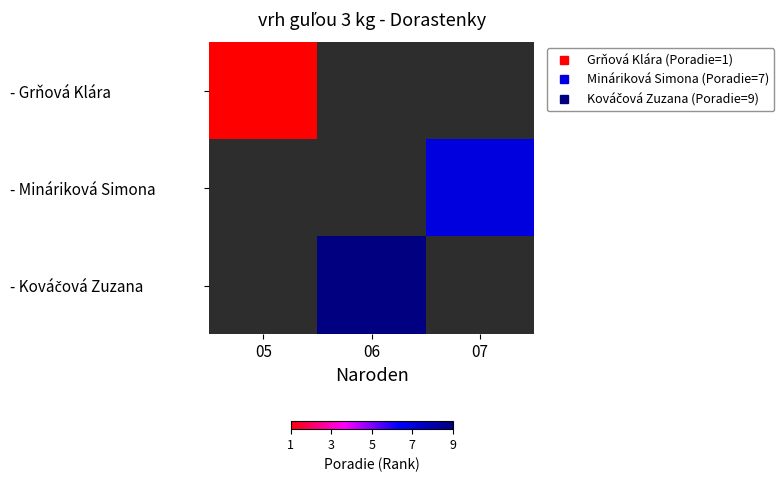

Rank the series by their maximum value, from lowest to highest.

- Grňová Klára, - Mináriková Simona, - Kováčová Zuzana